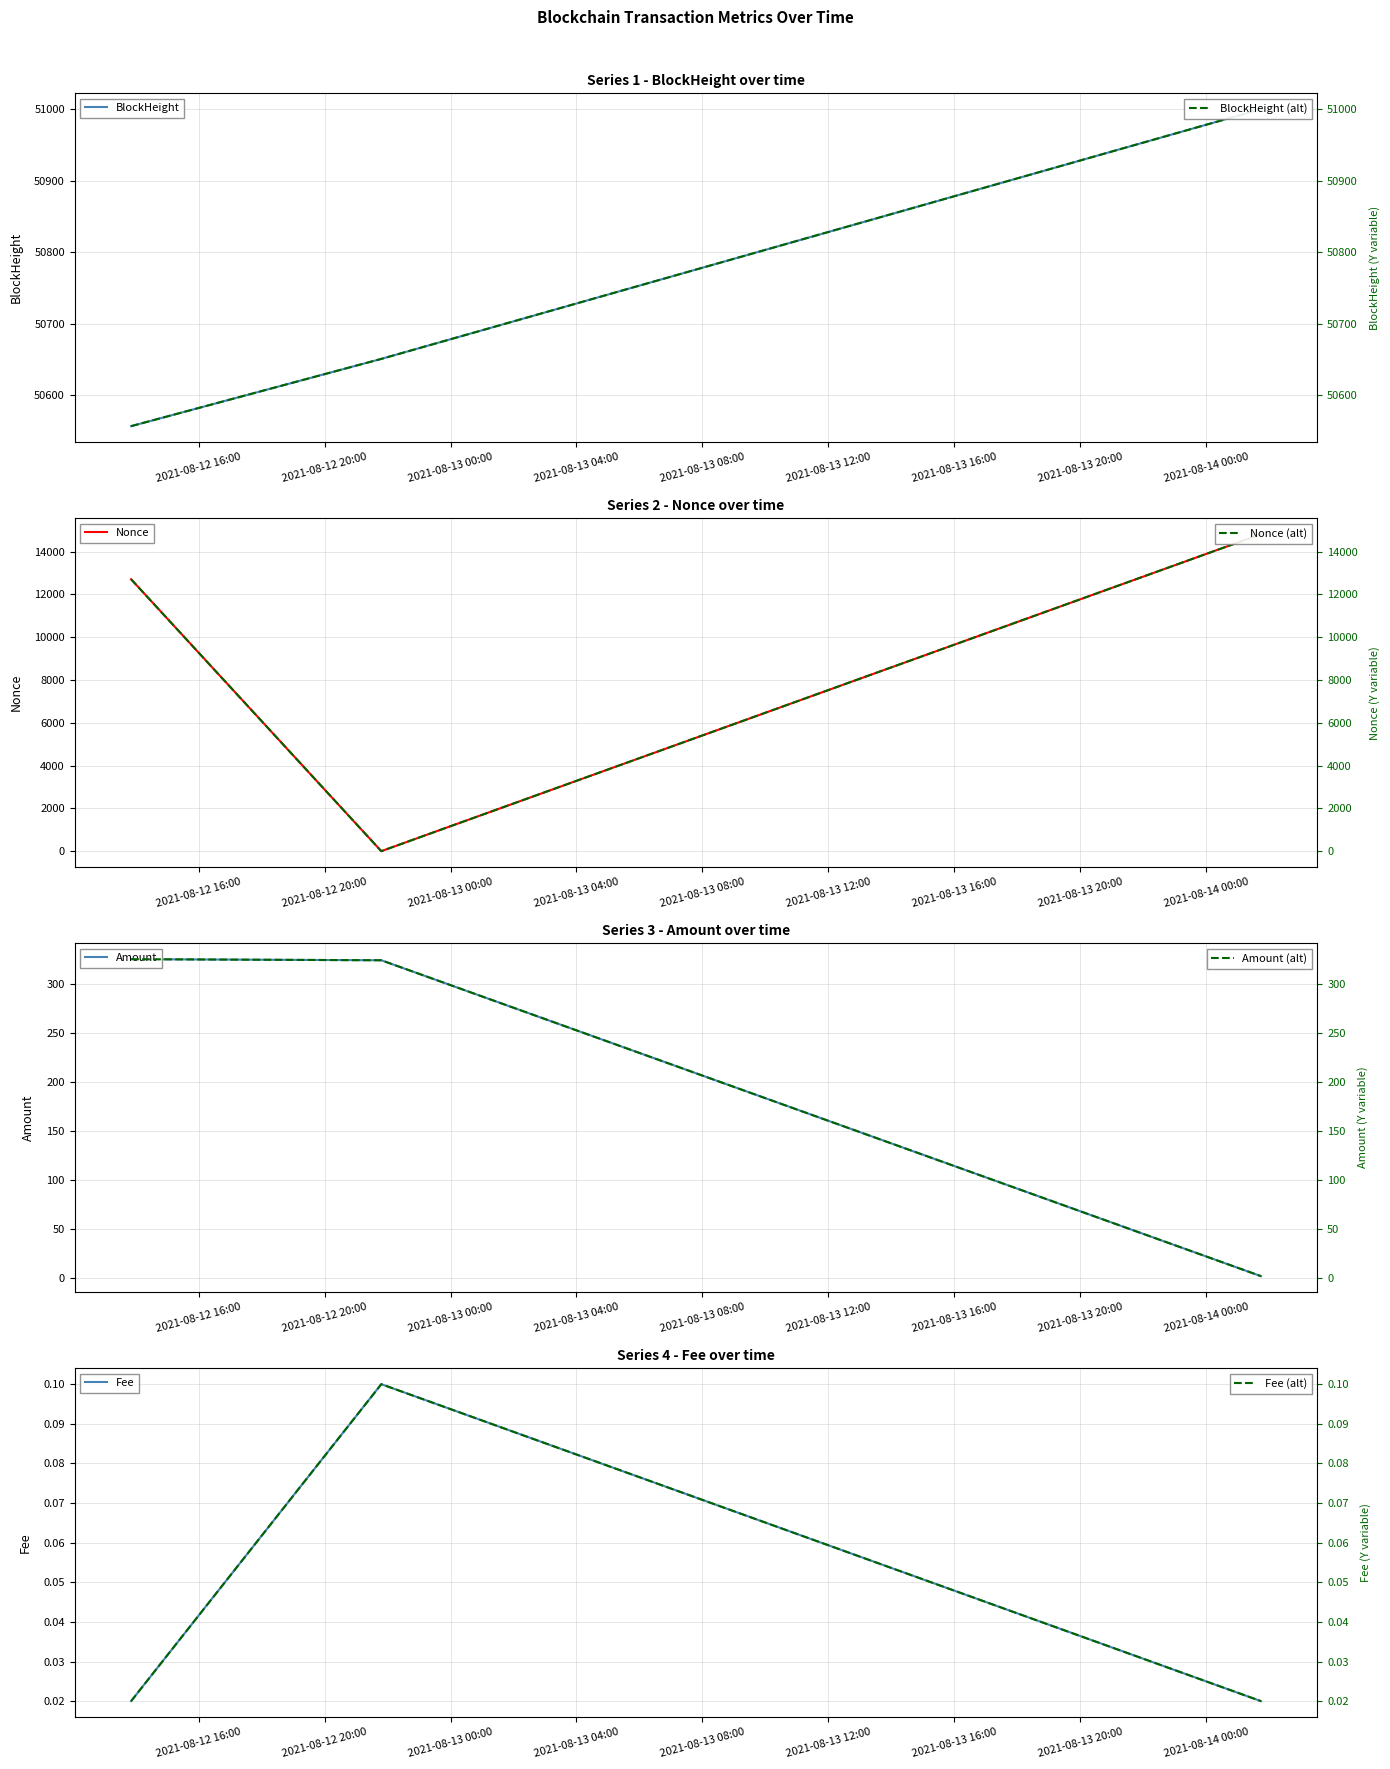

List the labels in order of BlockHeight value, smallest first.

2021-08-12 13:51:00, 2021-08-12 21:48:00, 2021-08-14 01:45:00